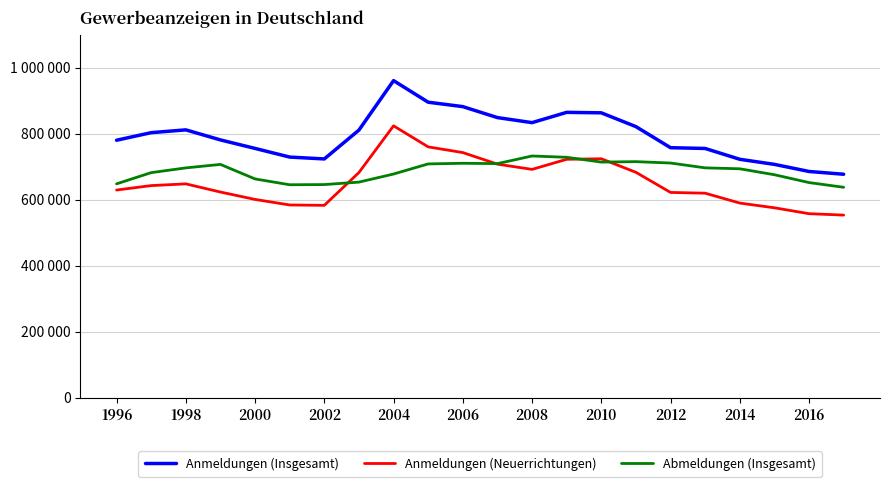

What are all the series names shown in the legend?

Anmeldungen (Insgesamt), Anmeldungen (Neuerrichtungen), Abmeldungen (Insgesamt)